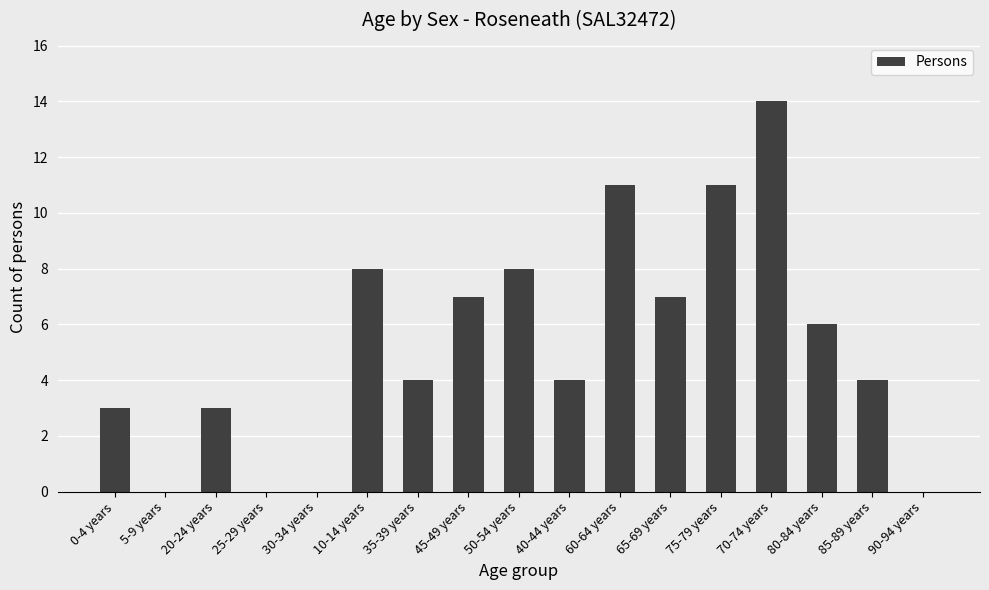

What is the greatest value displayed?

14